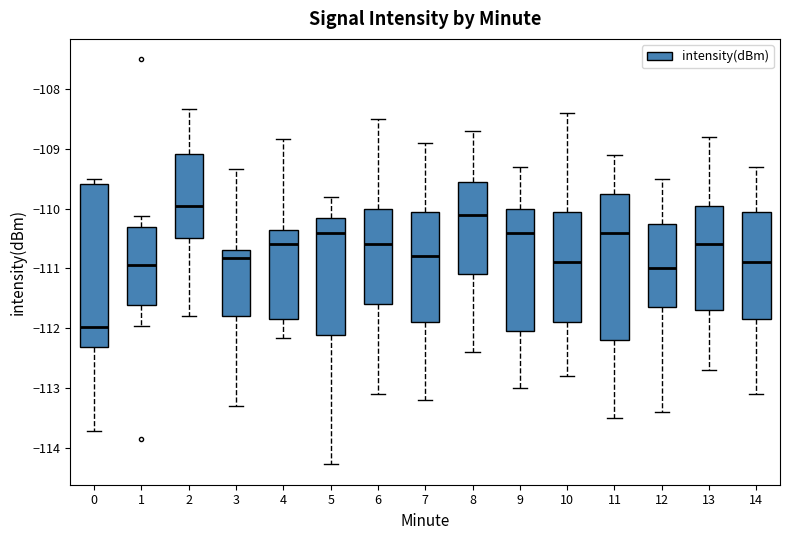

Where does the lower whisker of the box at x = 3 end on the y-axis? The values are not printed on the chart, so give them approximately, as read against the axis.

-113.3